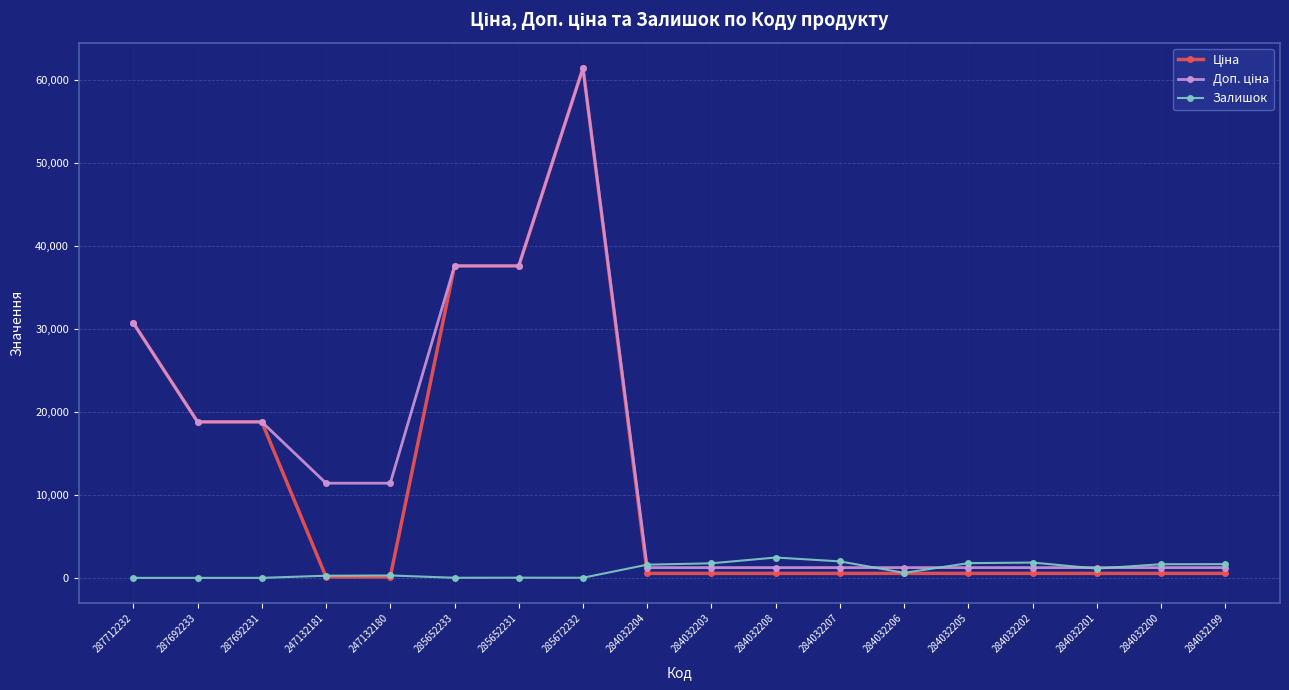

How many values in the Залишок series are below 1118?

9